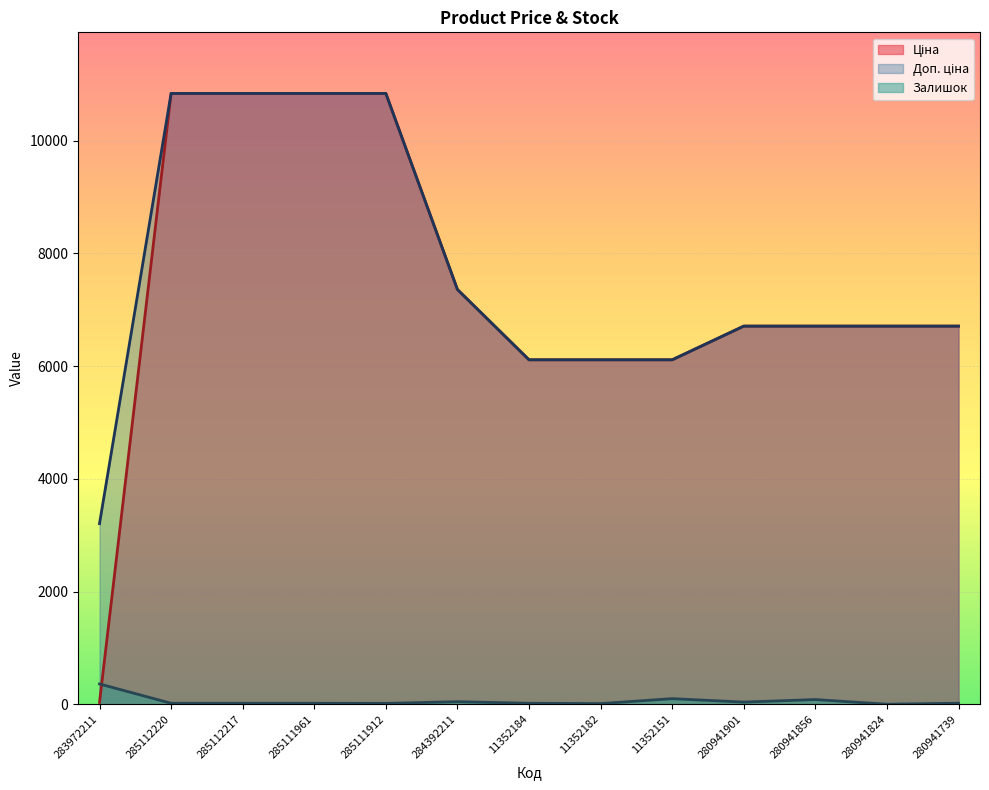

Where is Доп. ціна nearest to the value 7022?

280941901